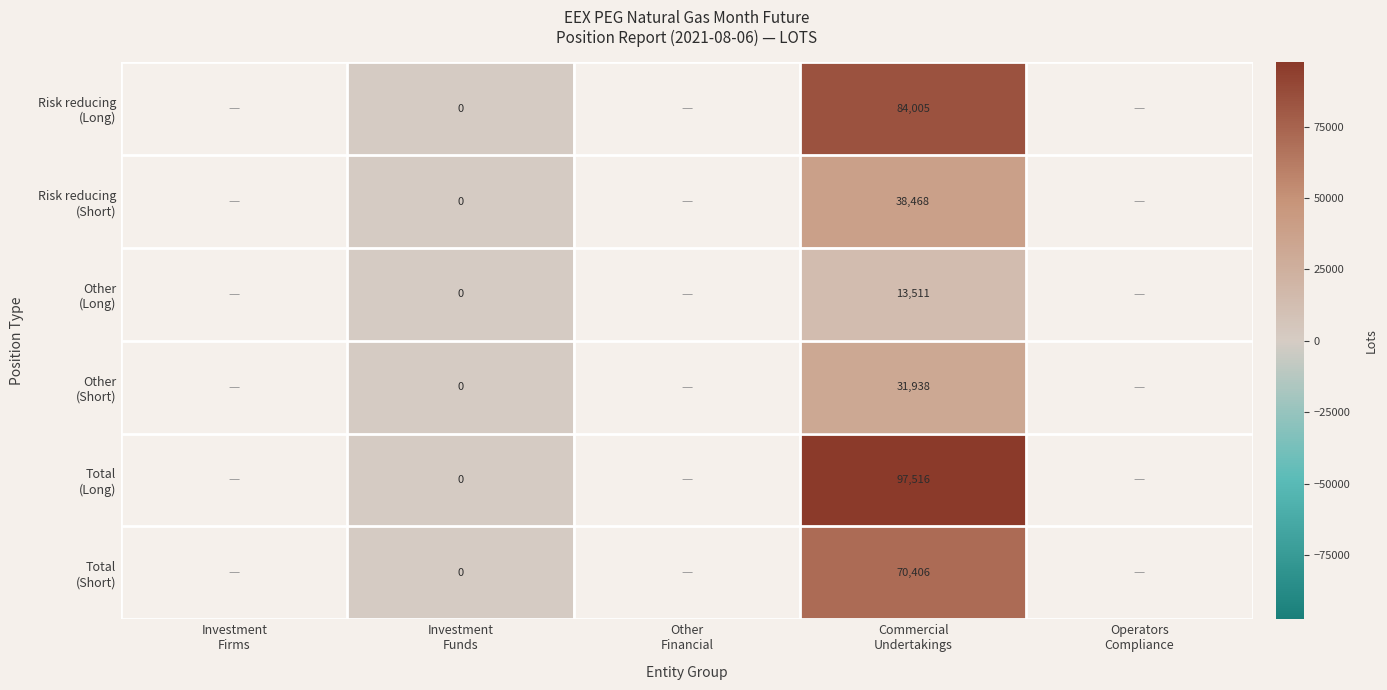

Is it true that Other (Short) equals 20521.7 at Commercial Undertakings?

False